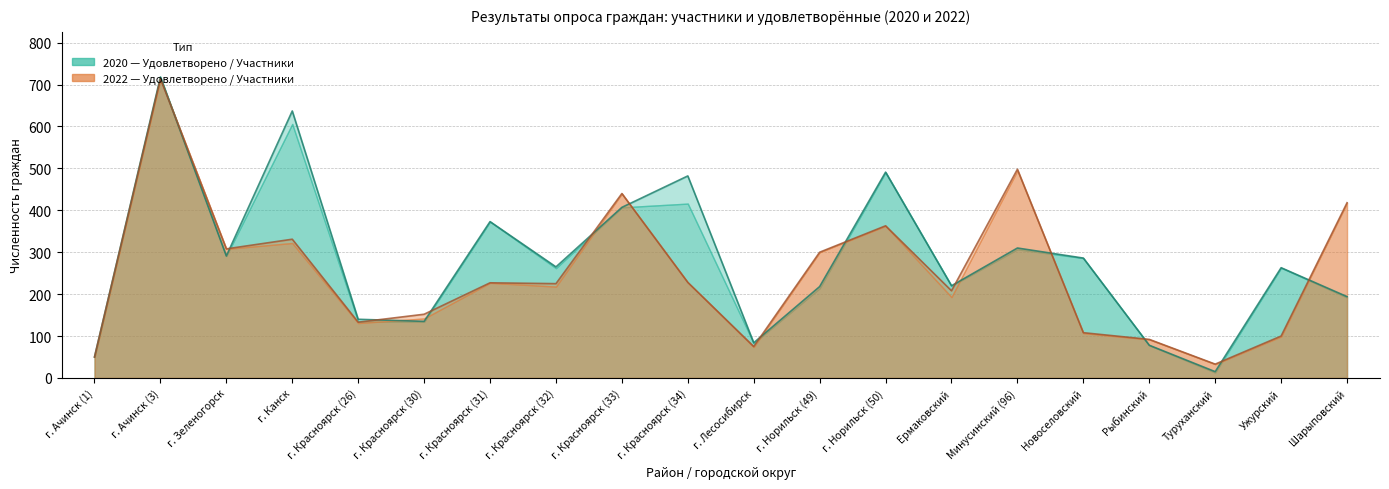

True or false: 2022 участников has more than 2 interior local peaks.

True